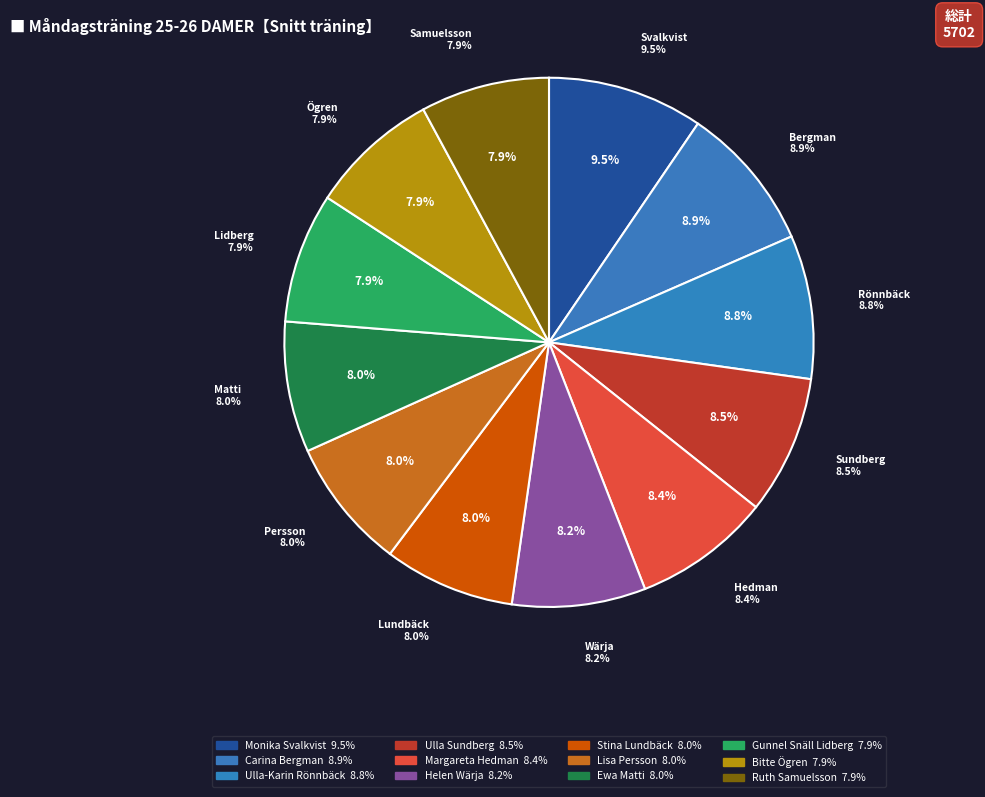

How much of the chart is everything except Carina Bergman?

91.1%